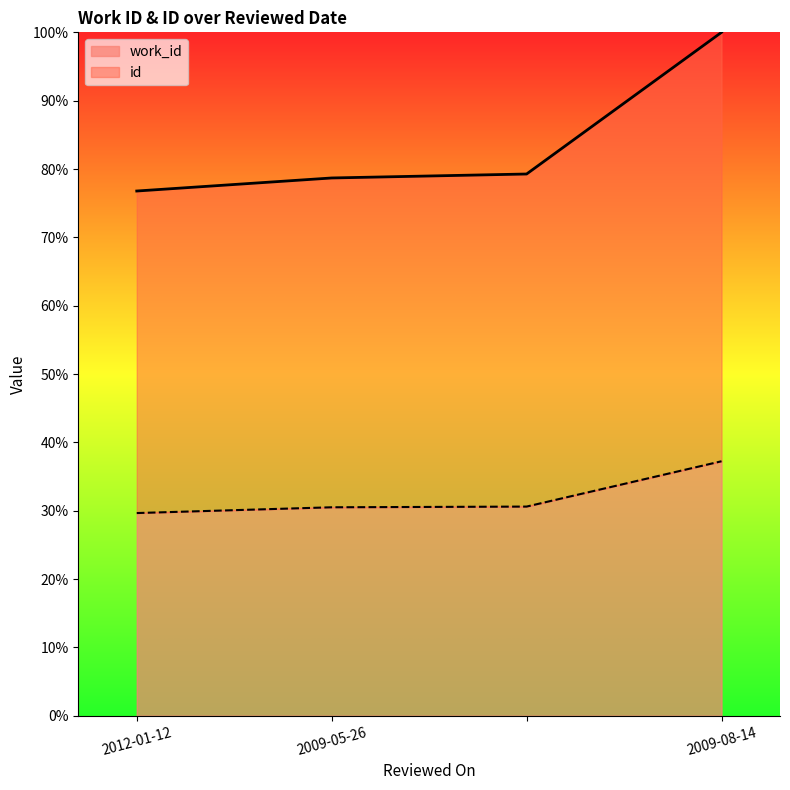

Which series has the widest spread of values?

id